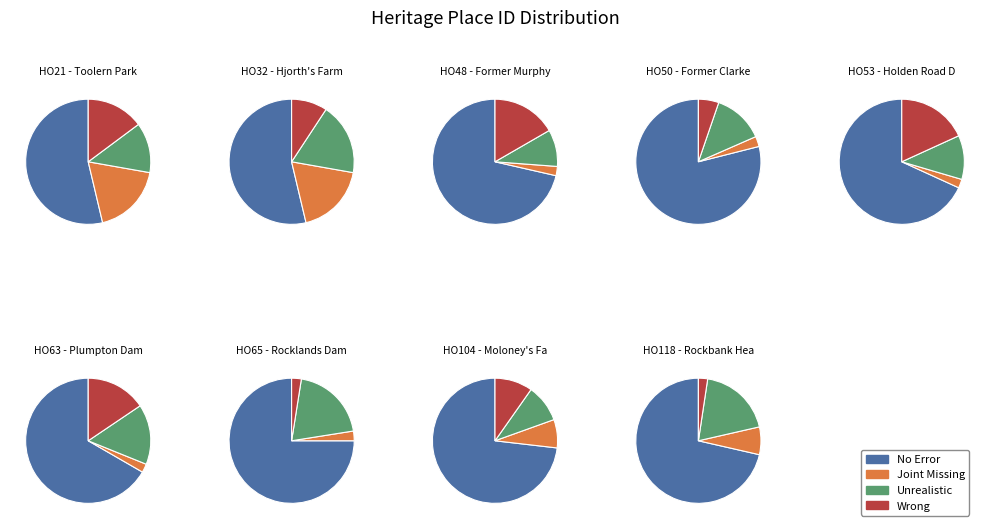

Rank the categories by value from lowest to highest.

HO21 - Toolern Park, HO32 - Hjorth's Farm, HO48 - Former Murphy Dam, HO50 - Former Clarke Dam, HO53 - Holden Road Dam, HO63 - Plumpton Dam, HO65 - Rocklands Dam, HO104 - Moloney's Farm Site, HO118 - Rockbank Headstation Dam